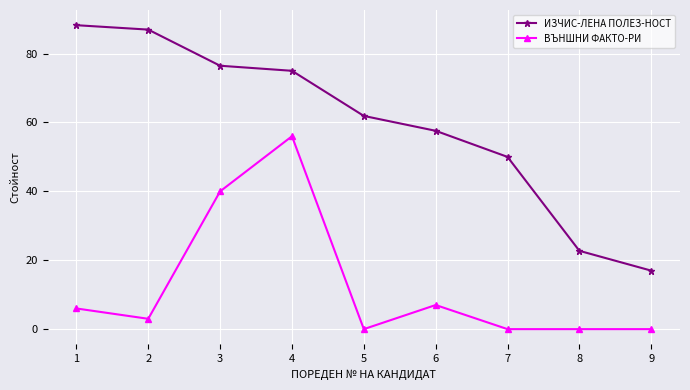

Which series has the widest spread of values?

ИЗЧИС-ЛЕНА ПОЛЕЗ-НОСТ